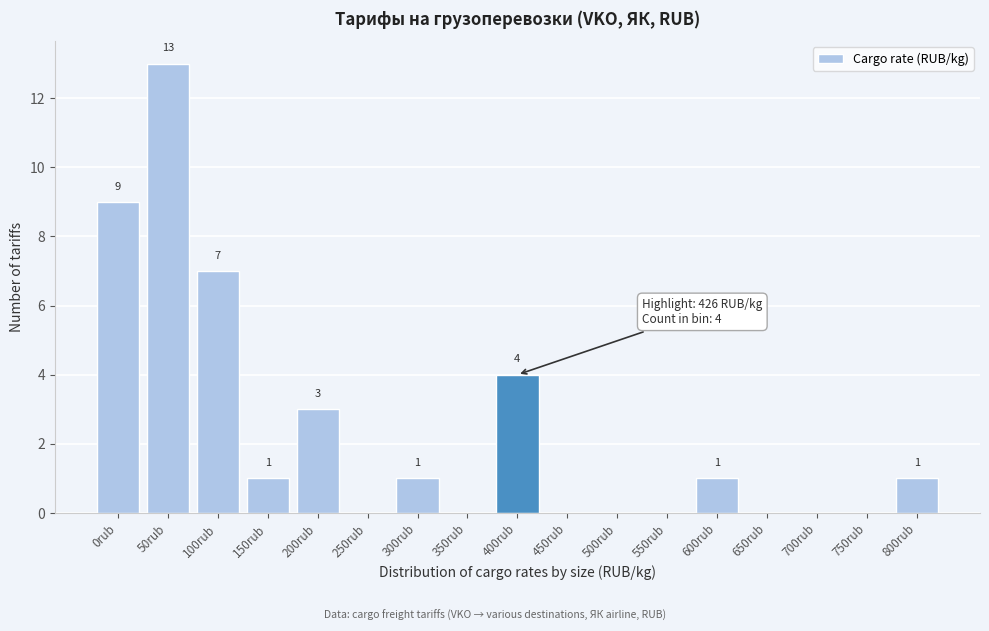

Reading left to right, what are all the values shown in this chart?

0rub=9	50rub=13	100rub=7	150rub=1	200rub=3	250rub=0	300rub=1	350rub=0	400rub=4	450rub=0	500rub=0	550rub=0	600rub=1	650rub=0	700rub=0	750rub=0	800rub=1